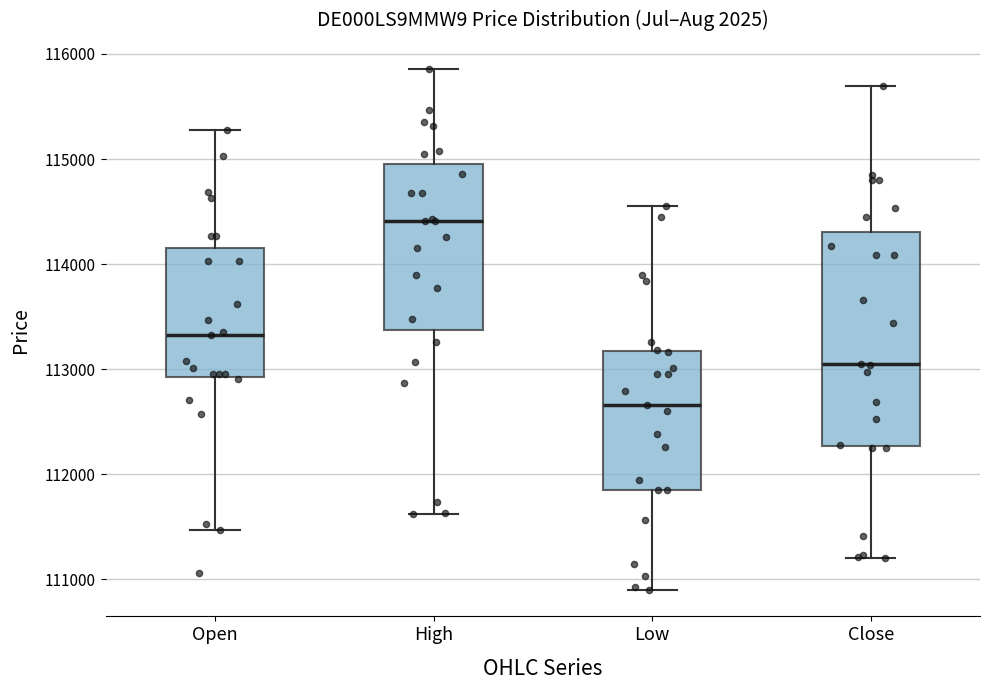

Comparing the boxes themselves (not the whiskers), which one is the tallest?

Close